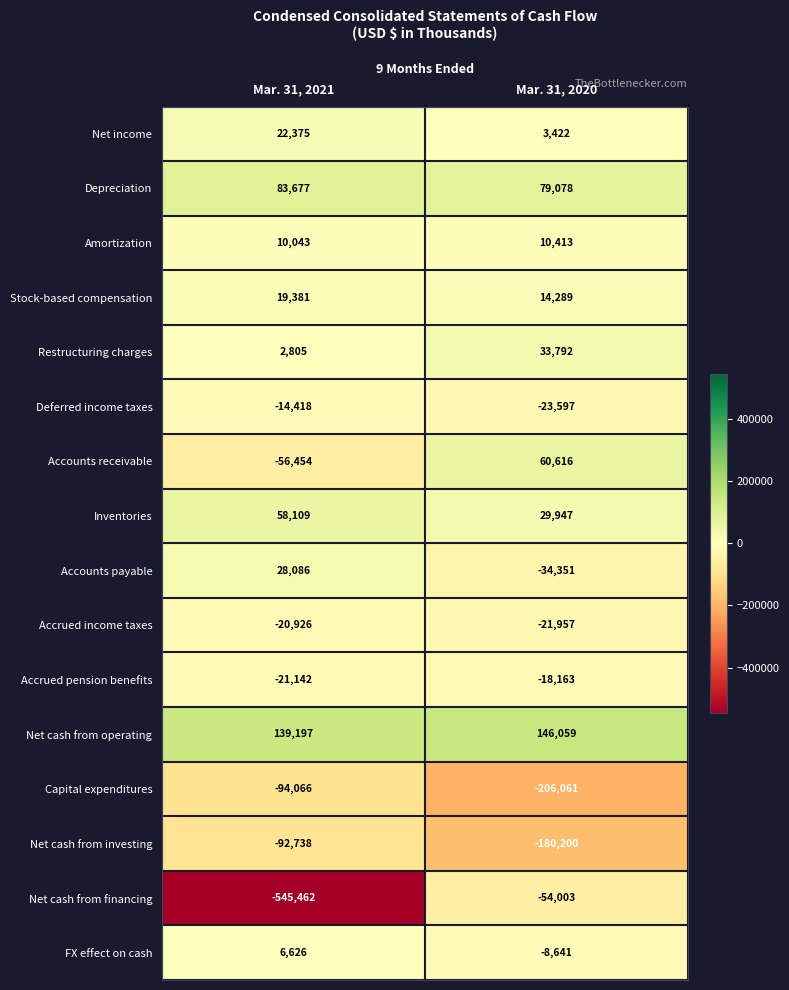

What is the minimum value shown in the chart?

-545462